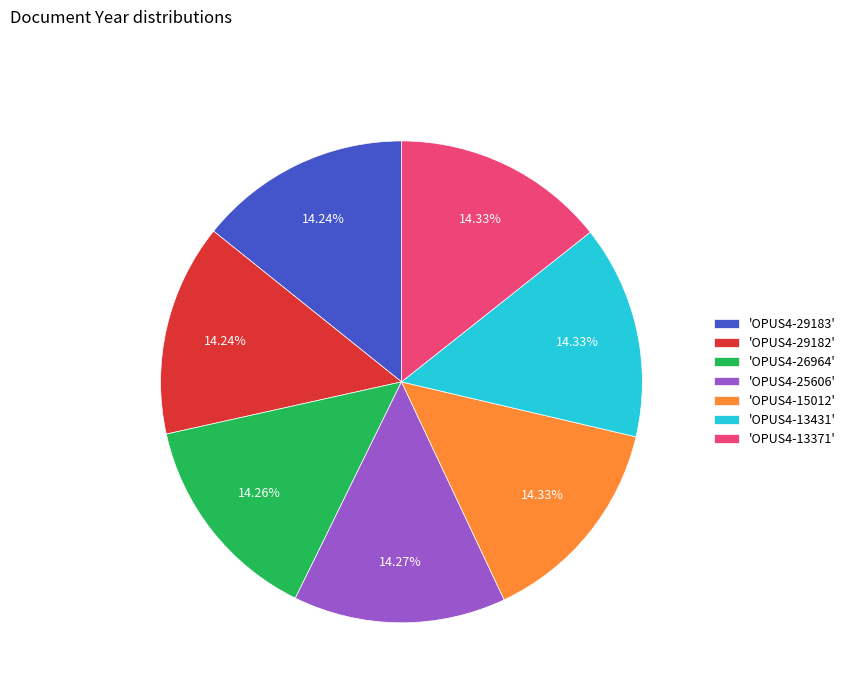

Combined, do 'OPUS4-13371' and 'OPUS4-29182' account for over 50%?

No